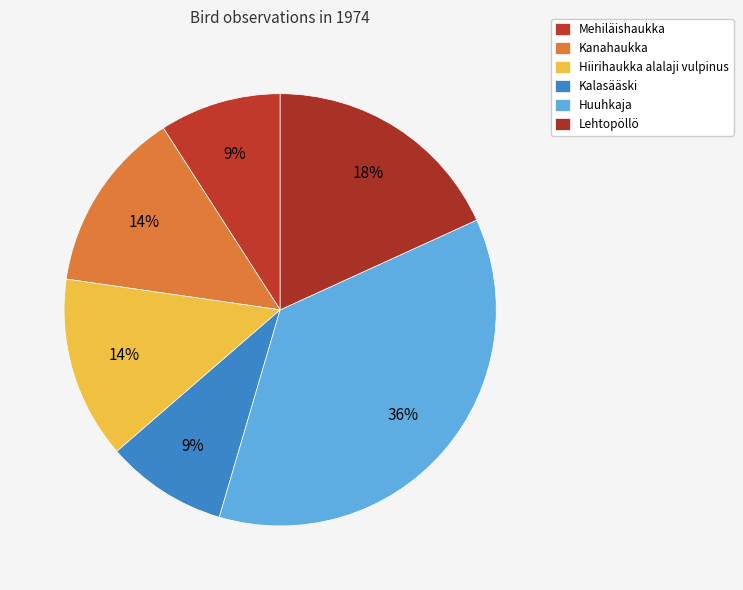

Count the number of slices in the pie.

6